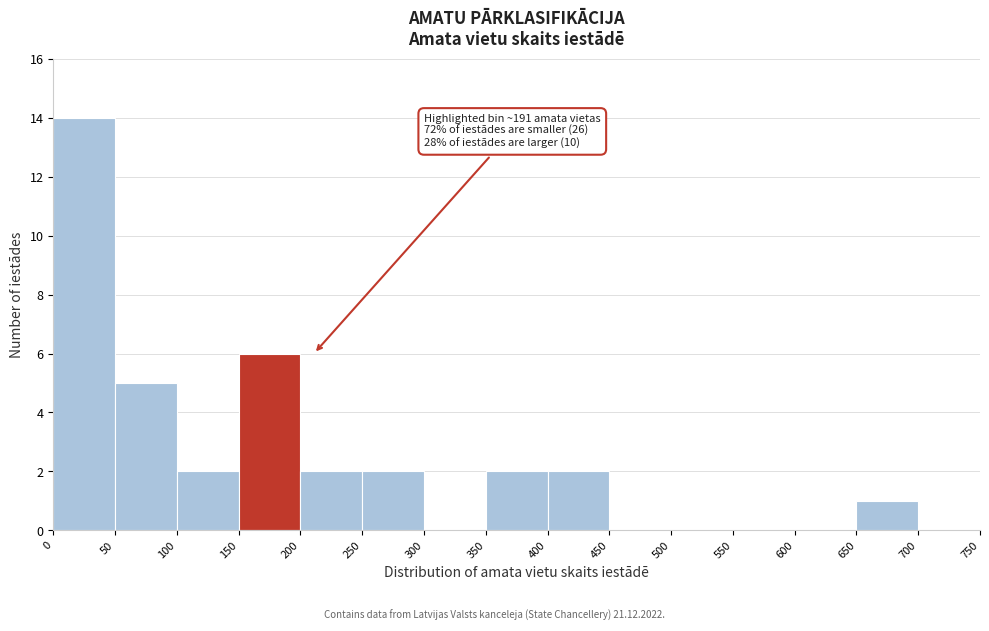

Over which range of the x-axis is the bar tallest?

0 to 50